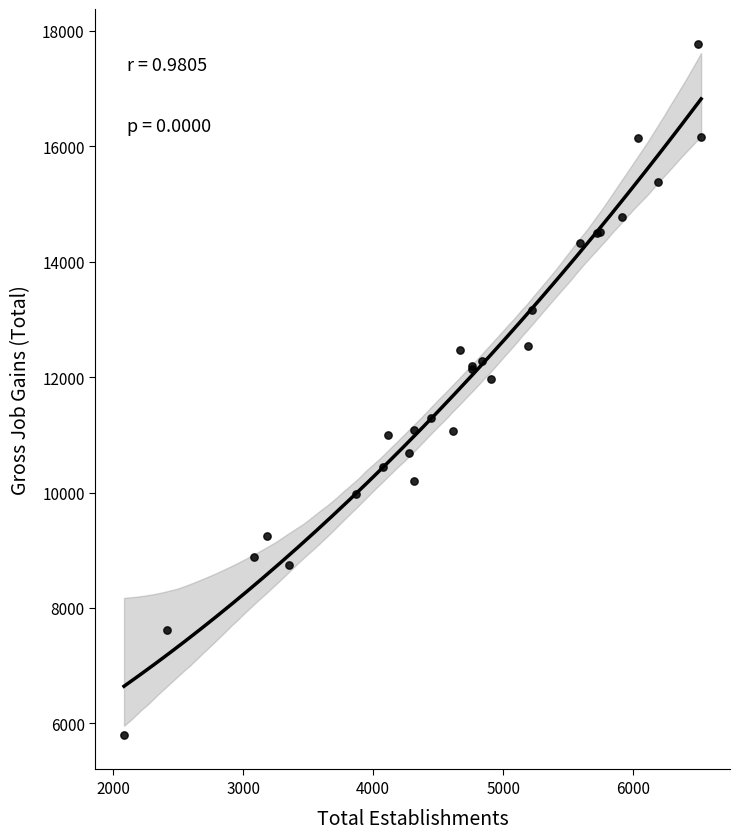

What Y value in the scatter plot is closest to 11790?

11965